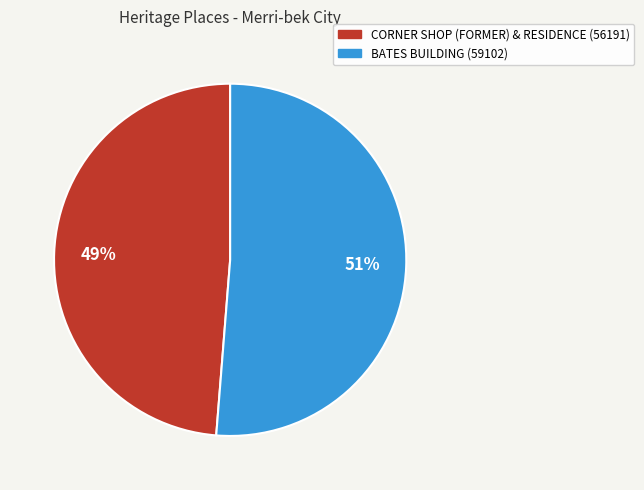

Which slice is the largest?

BATES BUILDING